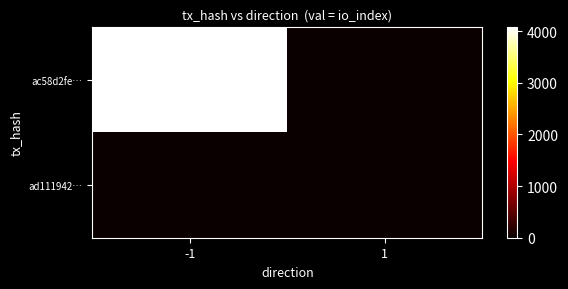

Which has a higher value, 1 or -1?

-1